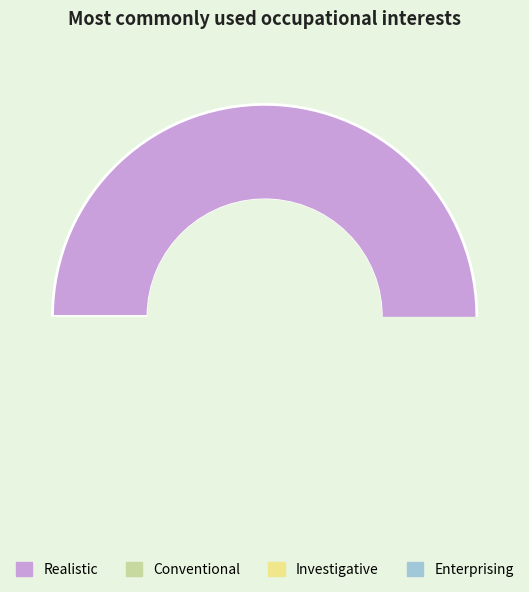

What is the smallest slice in the pie chart?

Enterprising